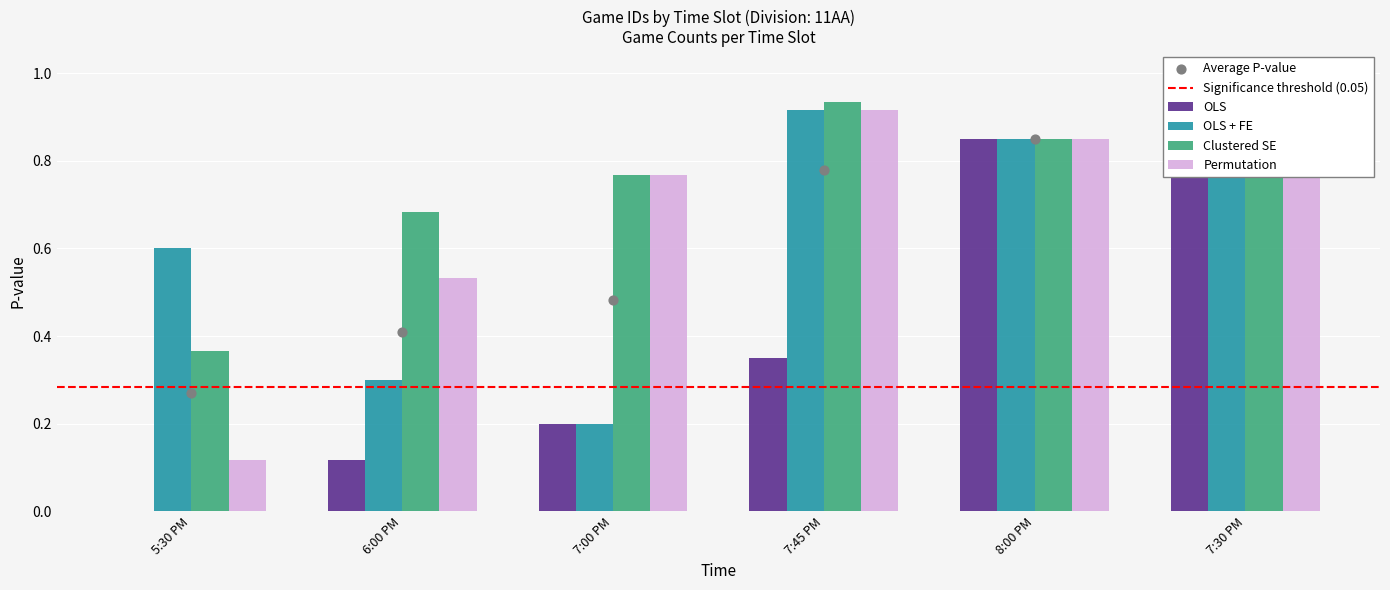

What is the total value across all series at 6:00 PM?

1.6